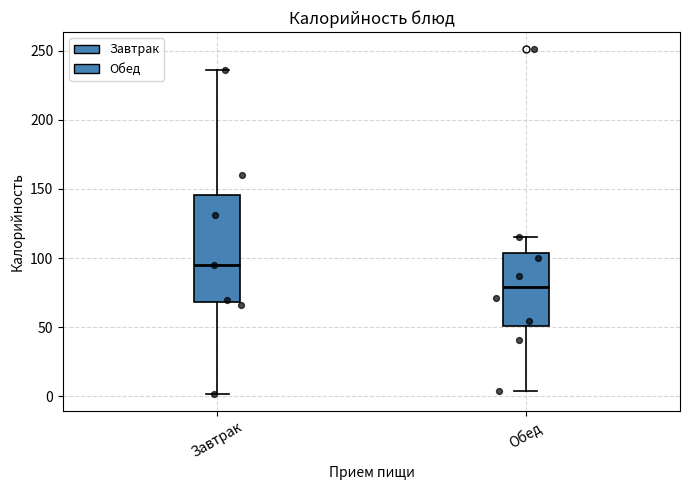

Where does the lower whisker of the box for Завтрак end on the y-axis? The values are not printed on the chart, so give them approximately, as read against the axis.

0